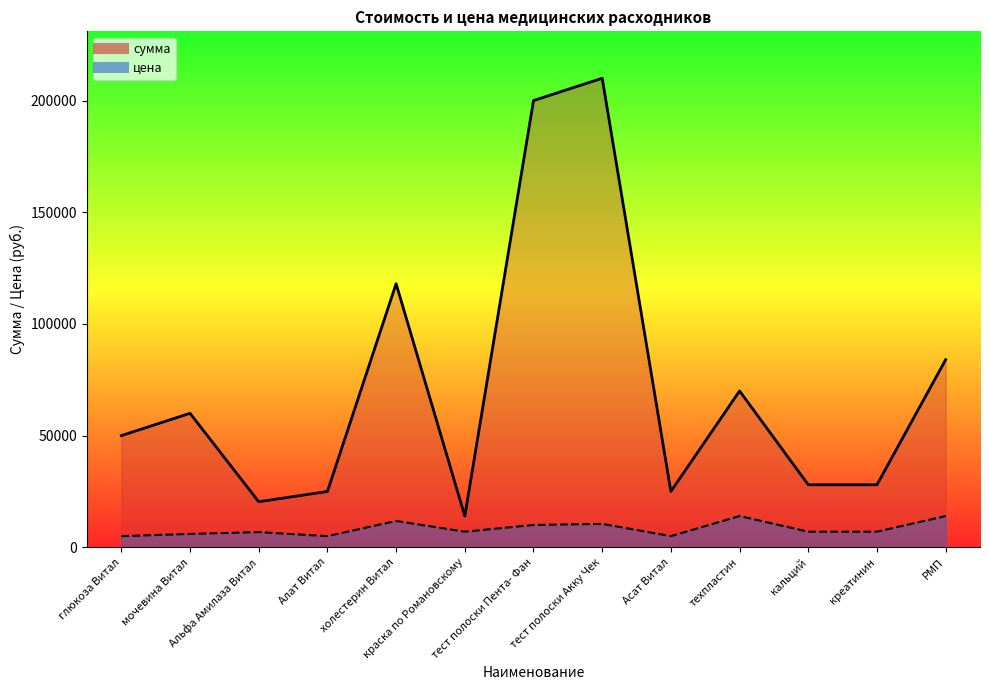

What is the greatest value displayed?

210000